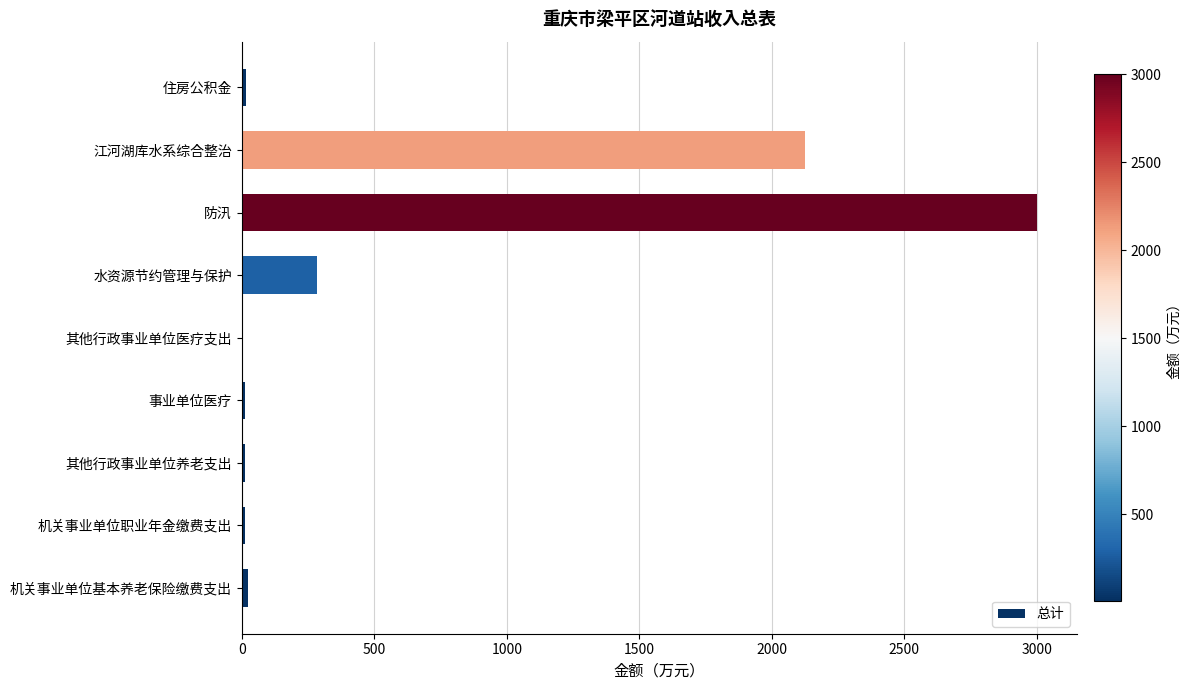

Where is the data nearest to the value 1501?

江河湖库水系综合整治